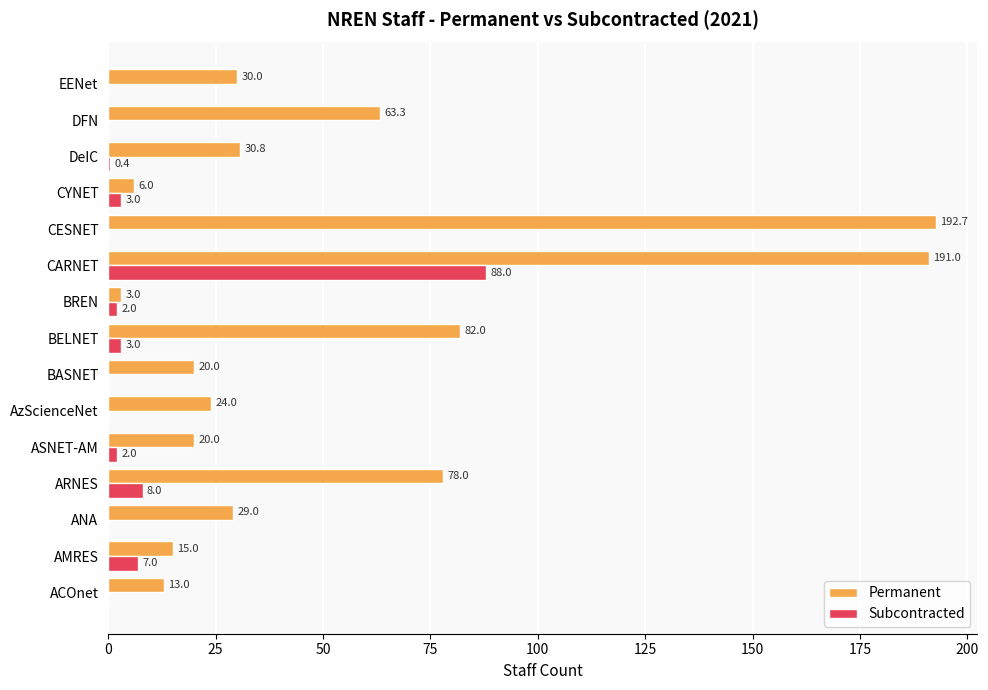

Is it true that Permanent equals 28.9 at BASNET?

False